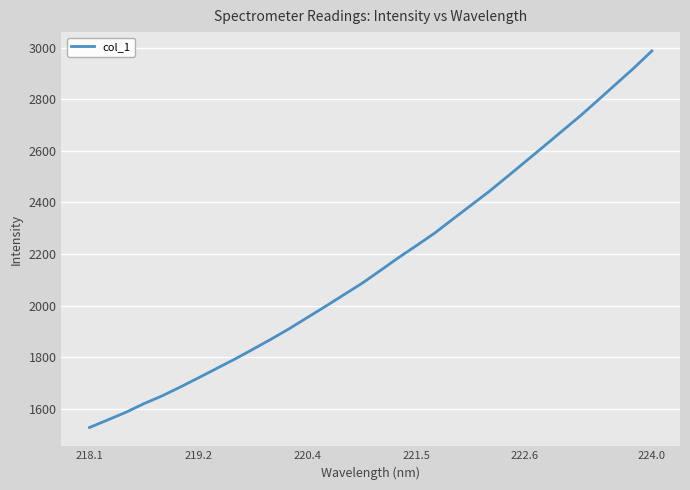

What is the maximum value shown in the chart?

2987.1